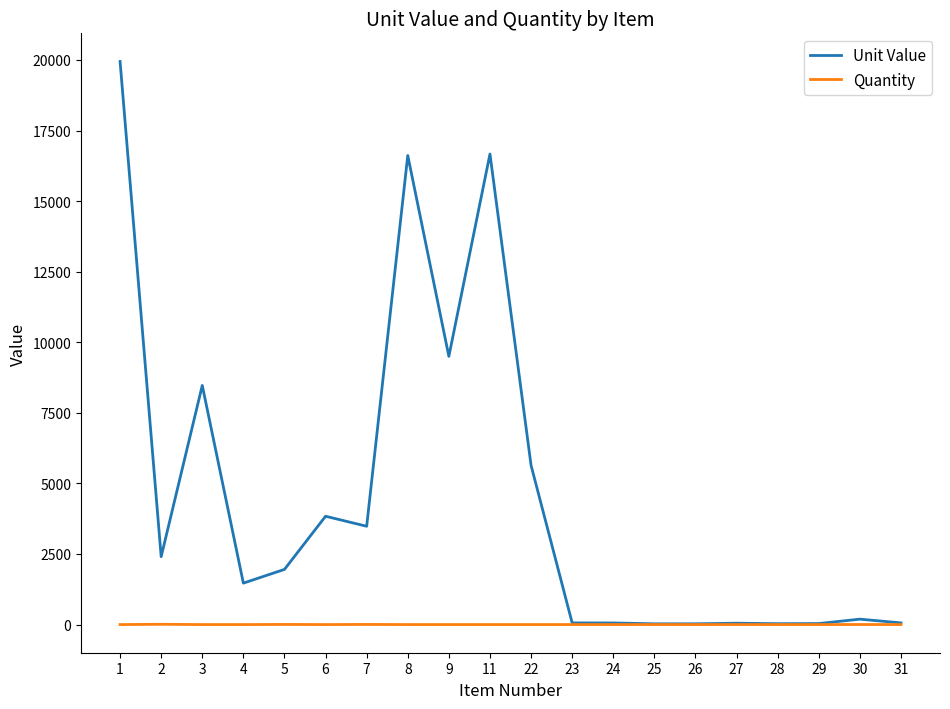

Which series has the largest total across all categories?

Unit Value